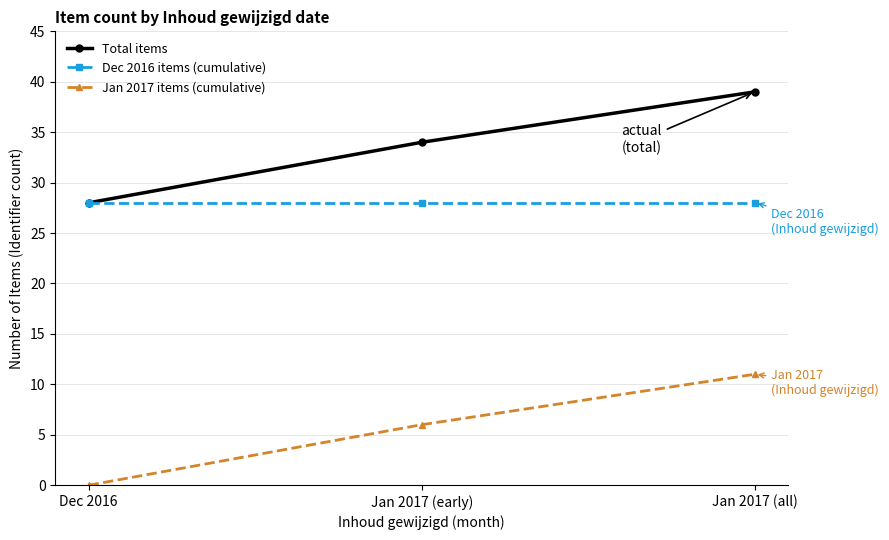

Reading left to right, list all the values displayed in this chart.

Total items: 28	34	39
Dec 2016 items (cumulative): 28	28	28
Jan 2017 items (cumulative): 0	6	11